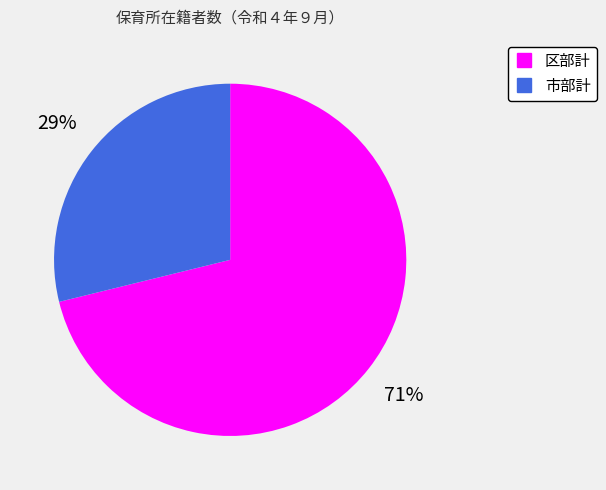

The 区部計 slice represents 78% of the pie. True or false?

False